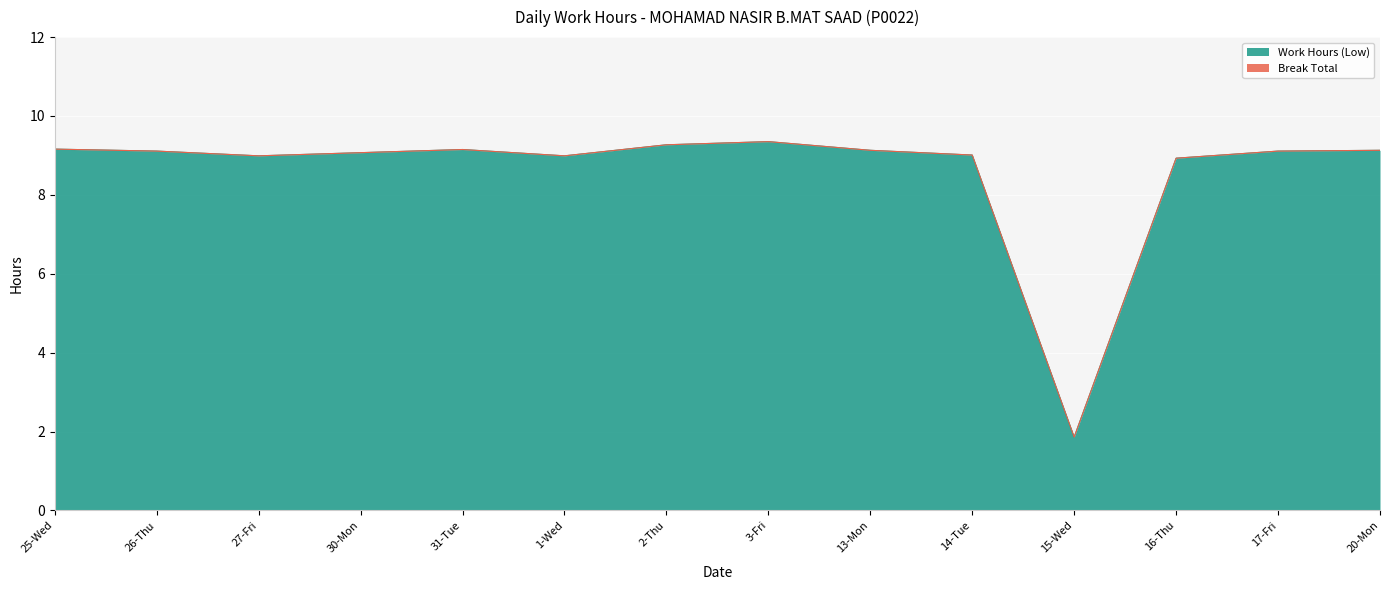

True or false: the data shows 15.6 at 30-Mon.

False